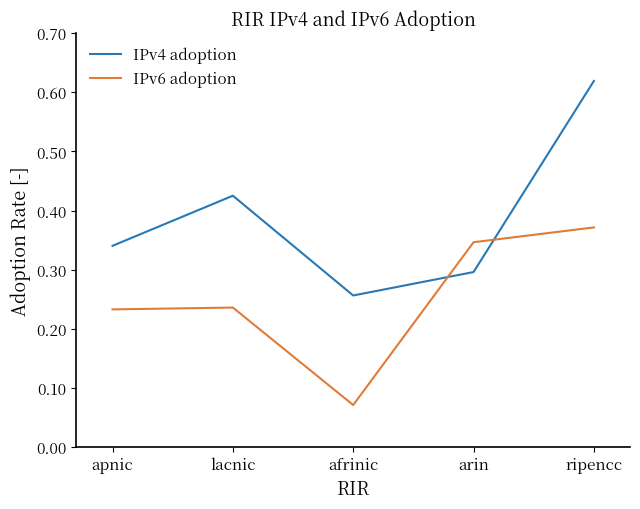

Which series has the widest spread of values?

IPv4 adoption